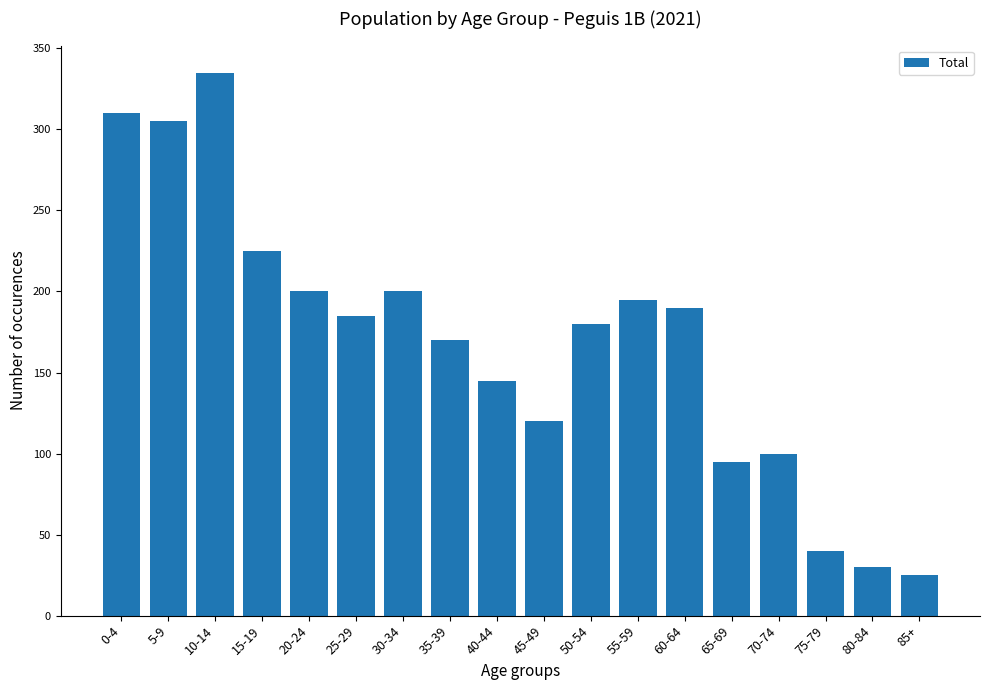

What is the ratio of the value at 35-39 to the value at 50-54?

0.9